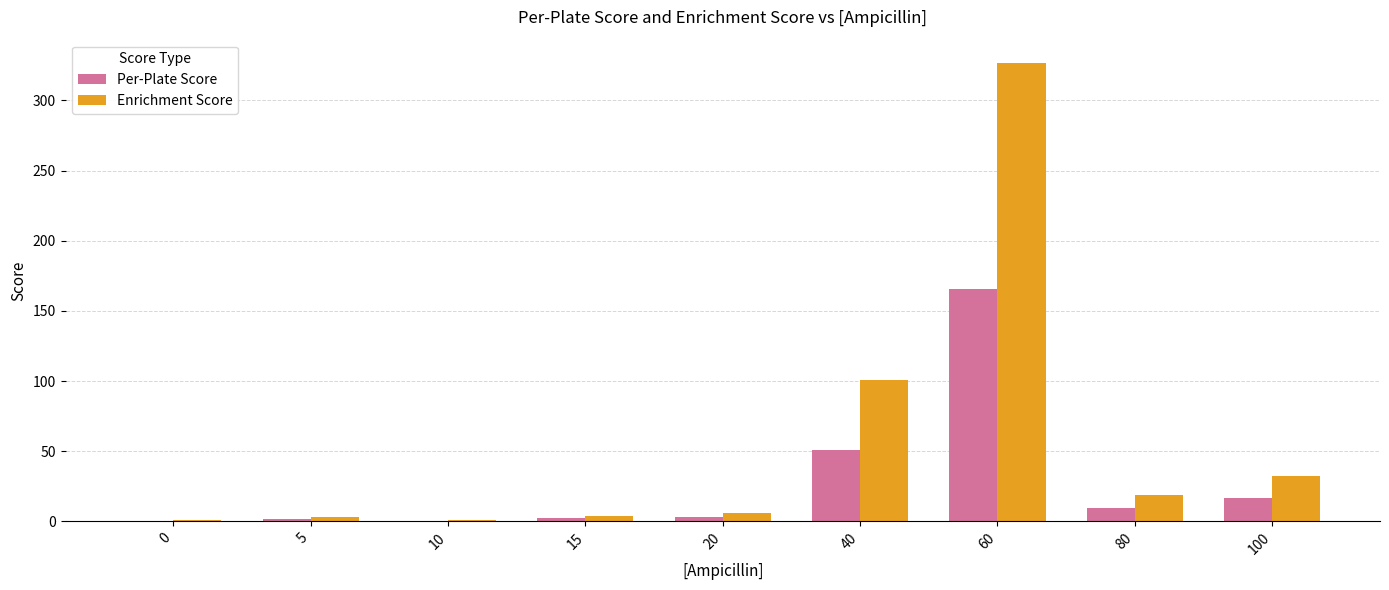

Is it true that Per-Plate Score equals 9.5 at 80?

True